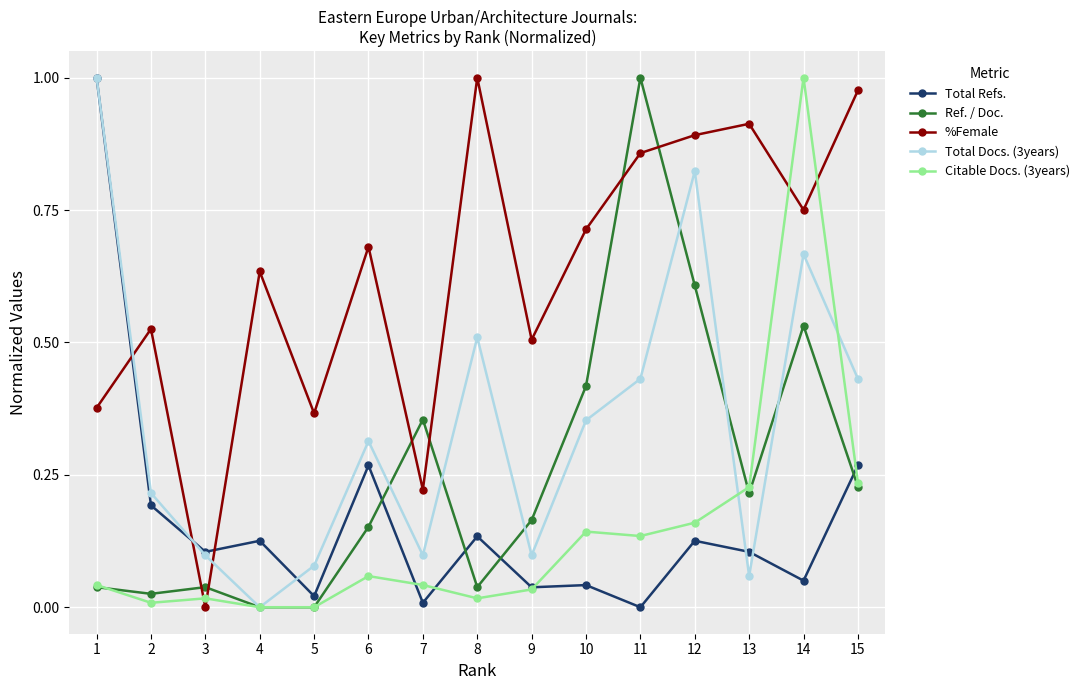

How many lines are shown in the chart?

5